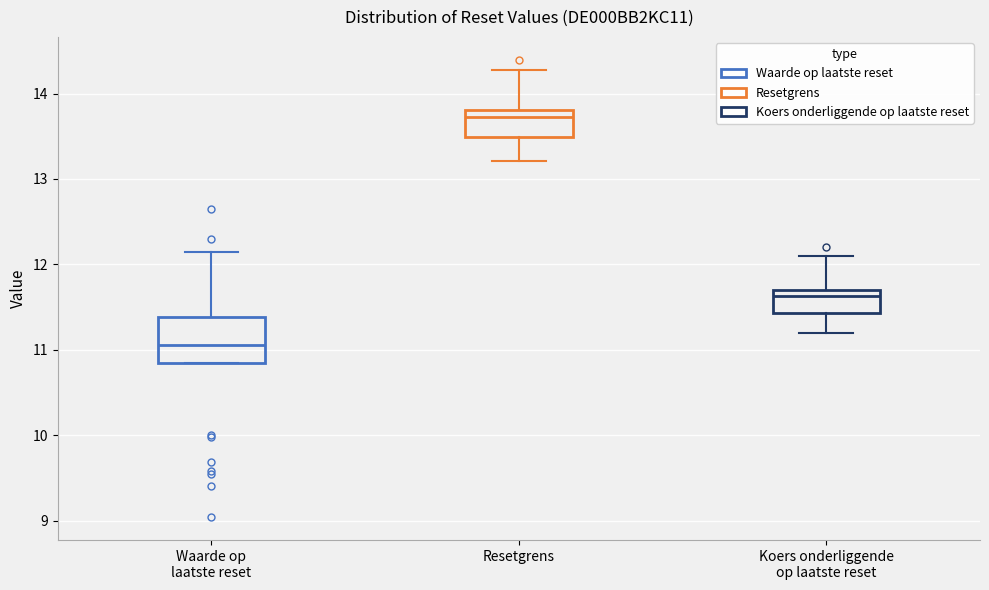

Where is the lower edge of the box for Resetgrens on the y-axis? The values are not printed on the chart, so give them approximately, as read against the axis.

13.5